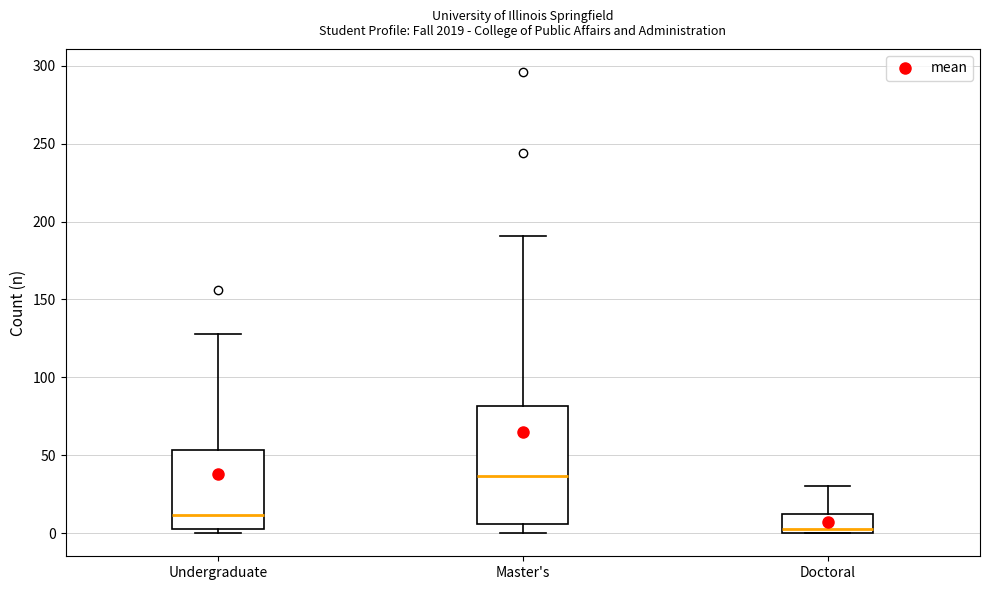

Where is the upper edge of the box for Undergraduate on the y-axis? The values are not printed on the chart, so give them approximately, as read against the axis.

55